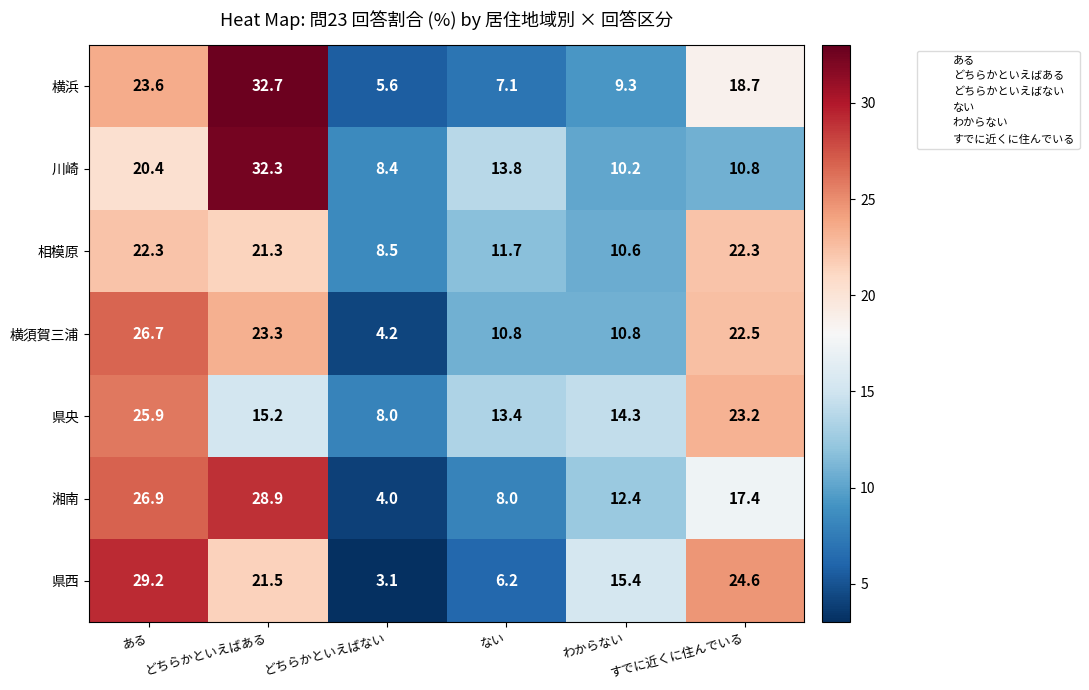

What is the spread (max minus min) of values at わからない?

6.1